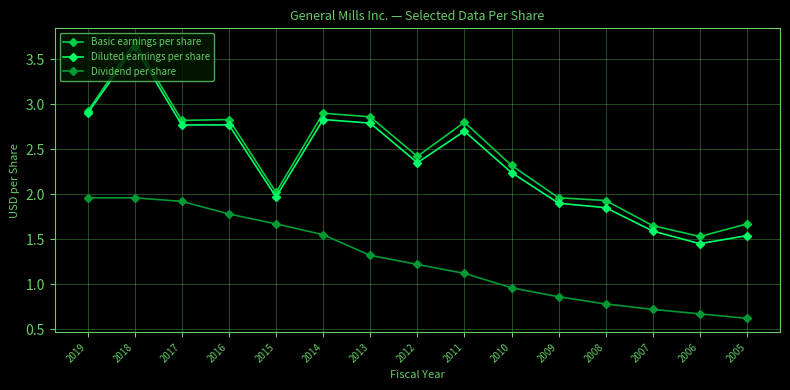

What is the difference between the maximum and second lowest values in the Diluted earnings per share series?

2.1